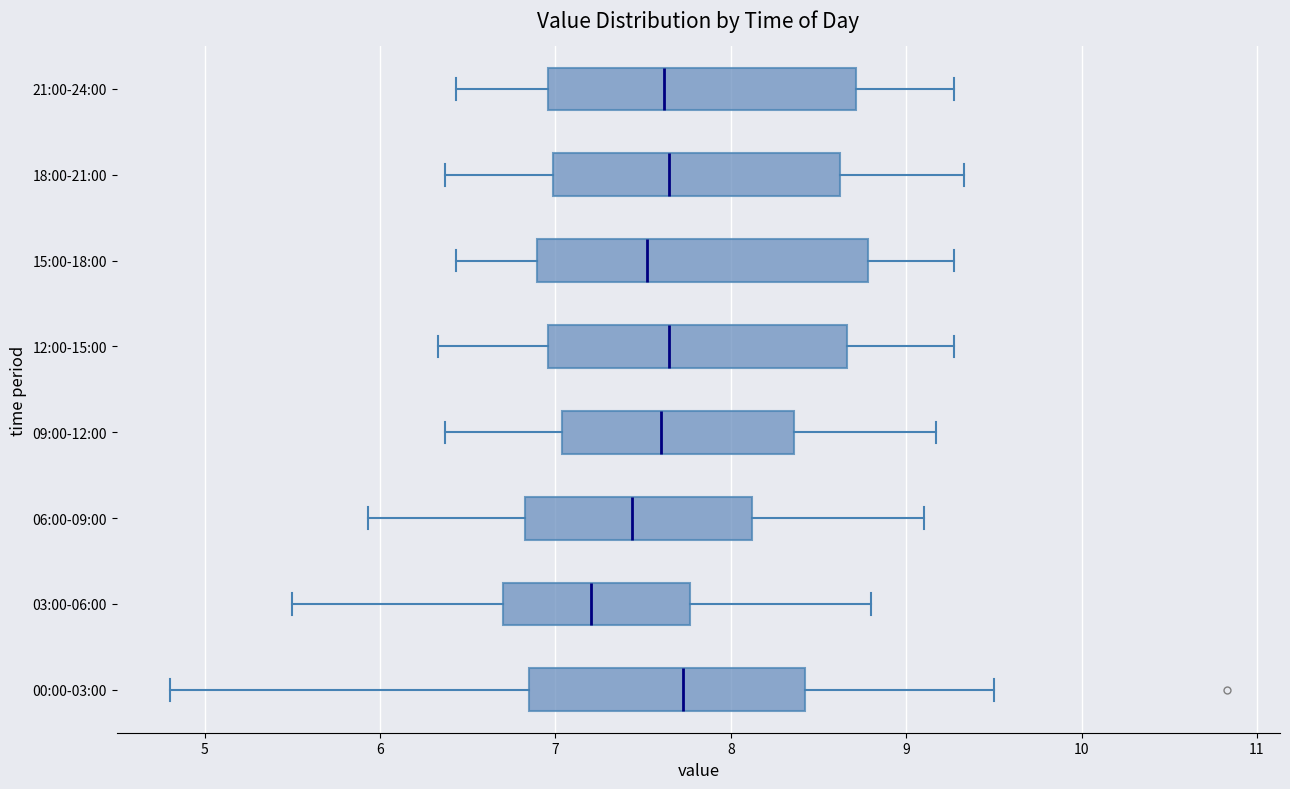

Reading bottom to top, read every box against the x-axis: the position of its median line, the range the box covers, and the ends of its whiskers. The values are not printed on the chart, so give them approximately, as read against the axis.

00:00-03:00: median 7.7, box 6.9 to 8.4, whiskers 4.8 to 9.5
03:00-06:00: median 7.2, box 6.7 to 7.8, whiskers 5.5 to 8.8
06:00-09:00: median 7.4, box 6.8 to 8.1, whiskers 5.9 to 9.1
09:00-12:00: median 7.6, box 7.0 to 8.4, whiskers 6.4 to 9.2
12:00-15:00: median 7.7, box 7.0 to 8.7, whiskers 6.3 to 9.3
15:00-18:00: median 7.5, box 6.9 to 8.8, whiskers 6.4 to 9.3
18:00-21:00: median 7.7, box 7.0 to 8.6, whiskers 6.4 to 9.3
21:00-24:00: median 7.6, box 7.0 to 8.7, whiskers 6.4 to 9.3